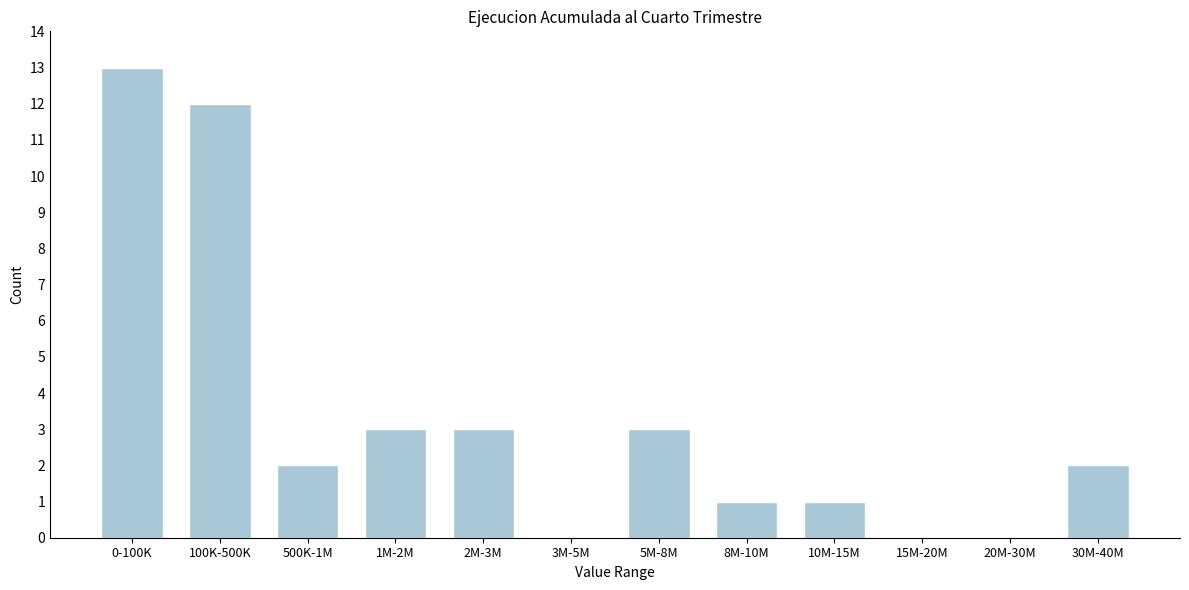

Reading right to left, transcribe all the data shown in this chart.

30M-40M=2	20M-30M=0	15M-20M=0	10M-15M=1	8M-10M=1	5M-8M=3	3M-5M=0	2M-3M=3	1M-2M=3	500K-1M=2	100K-500K=12	0-100K=13